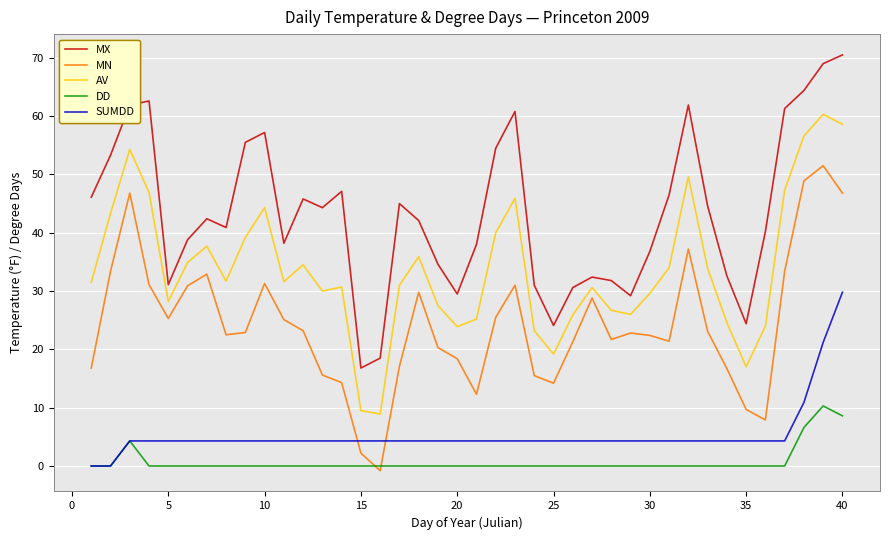

True or false: DD and MX cross at least once.

False